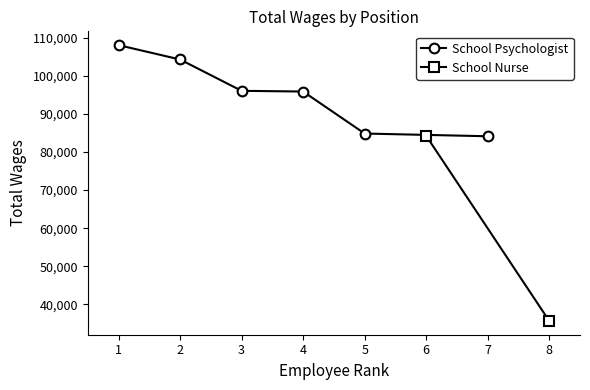

What is the difference between the maximum and minimum values?

23901